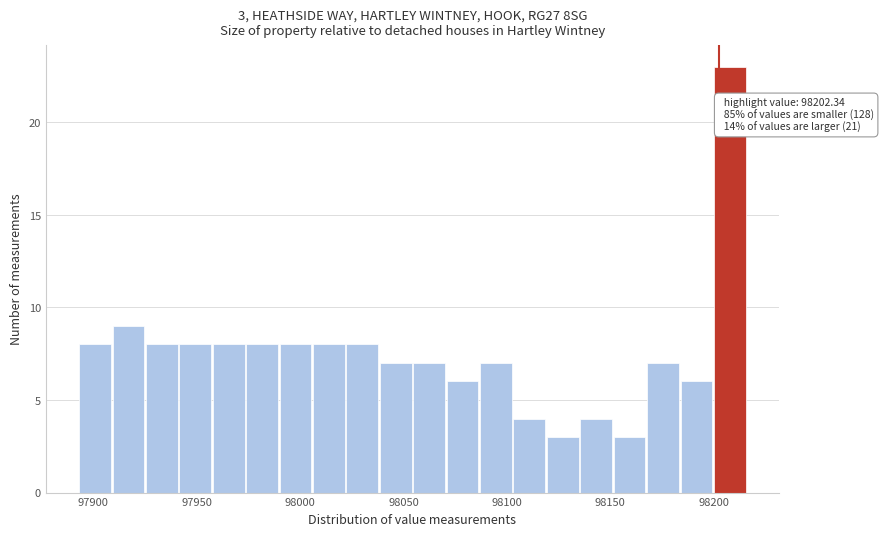

Around what value on the x-axis is the tallest bar? Give the approximate position of its centre, as read against the axis.

98210